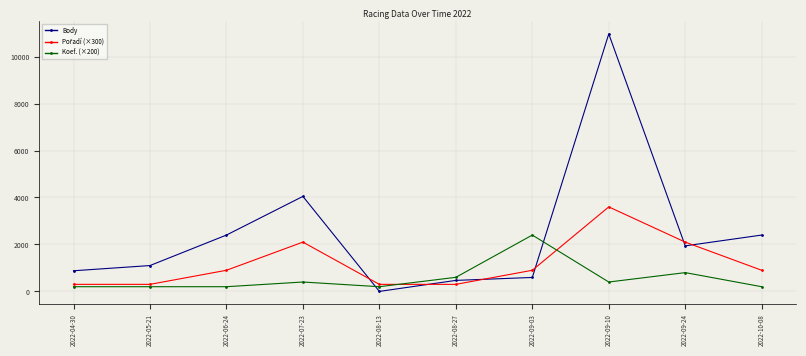

Which series has the largest total across all categories?

Body